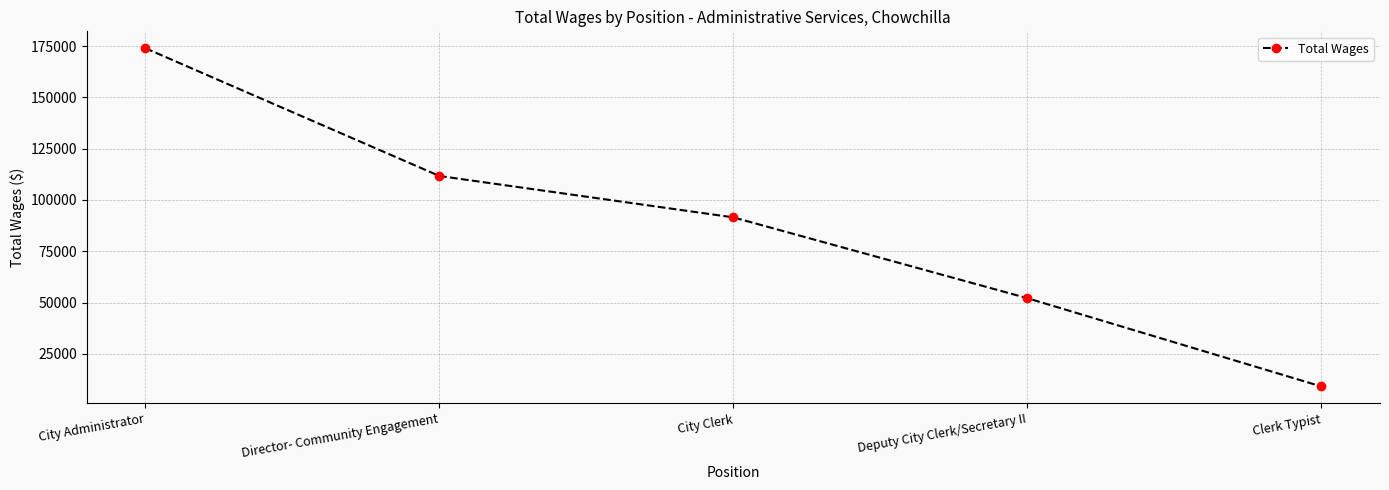

What is the value of the 4th point from the left?

52128